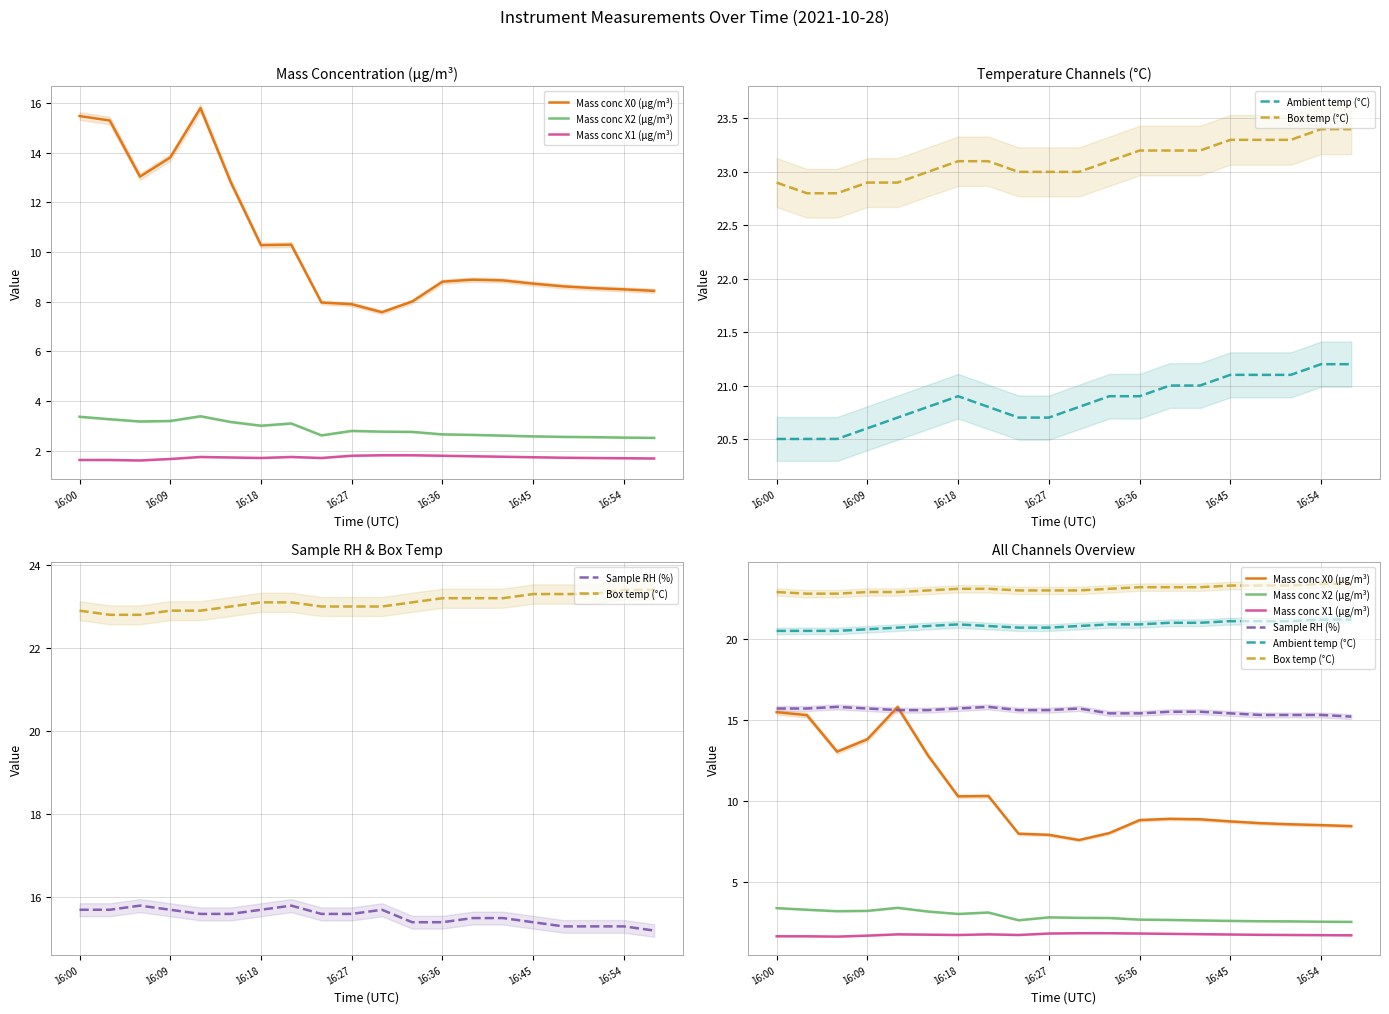

How many interior local valleys does the Mass conc X1 (μg/m³) series have?

3